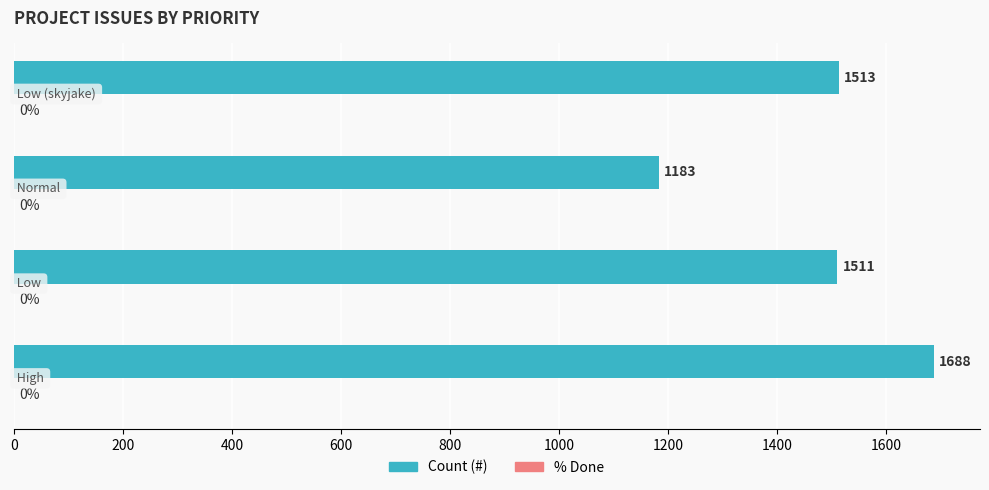

How many bars are there in total?

4